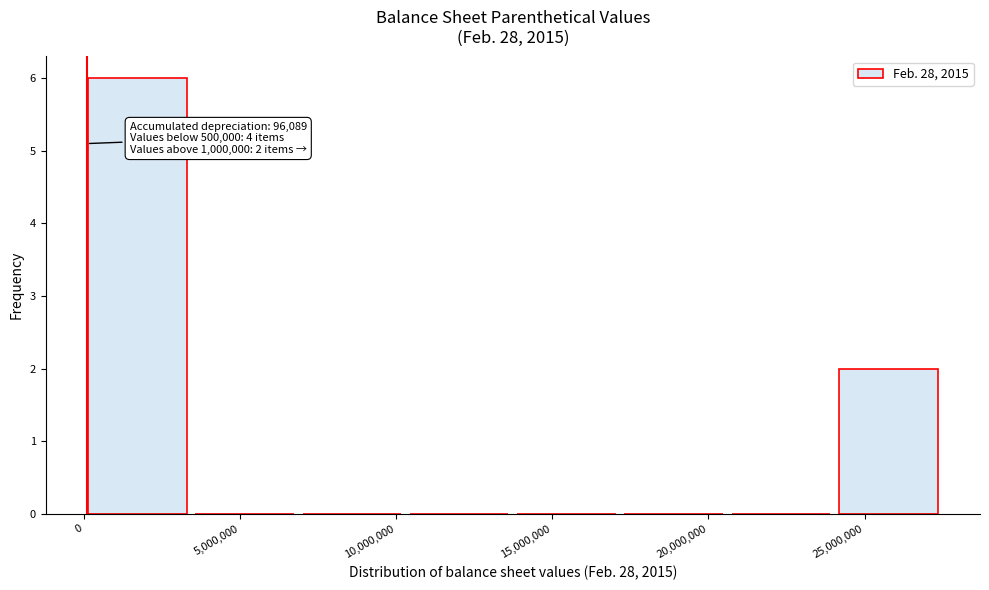

Over which range of the x-axis is the bar tallest?

0 to 3500000